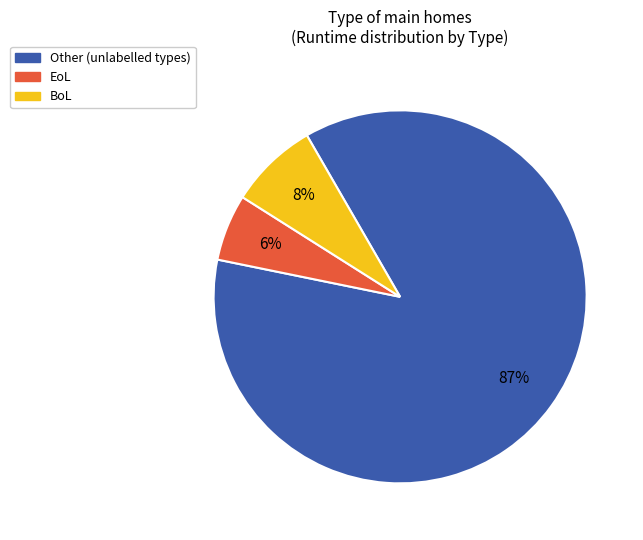

To the nearest percent, what is the average slice percentage?

33%